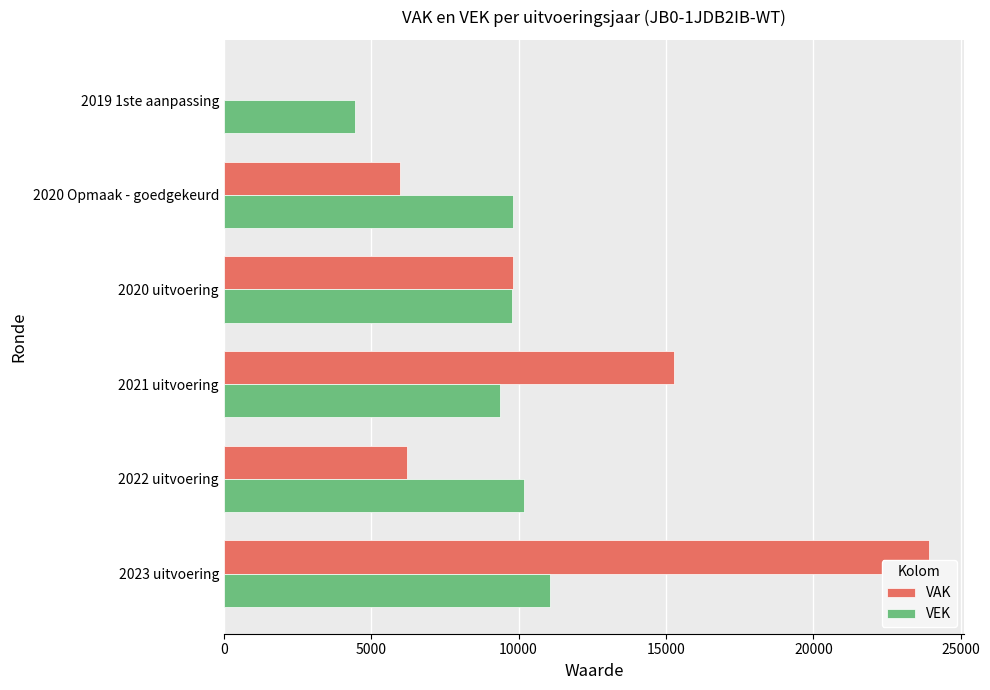

Is it true that VAK equals 5978 at 2020 Opmaak - goedgekeurd?

True